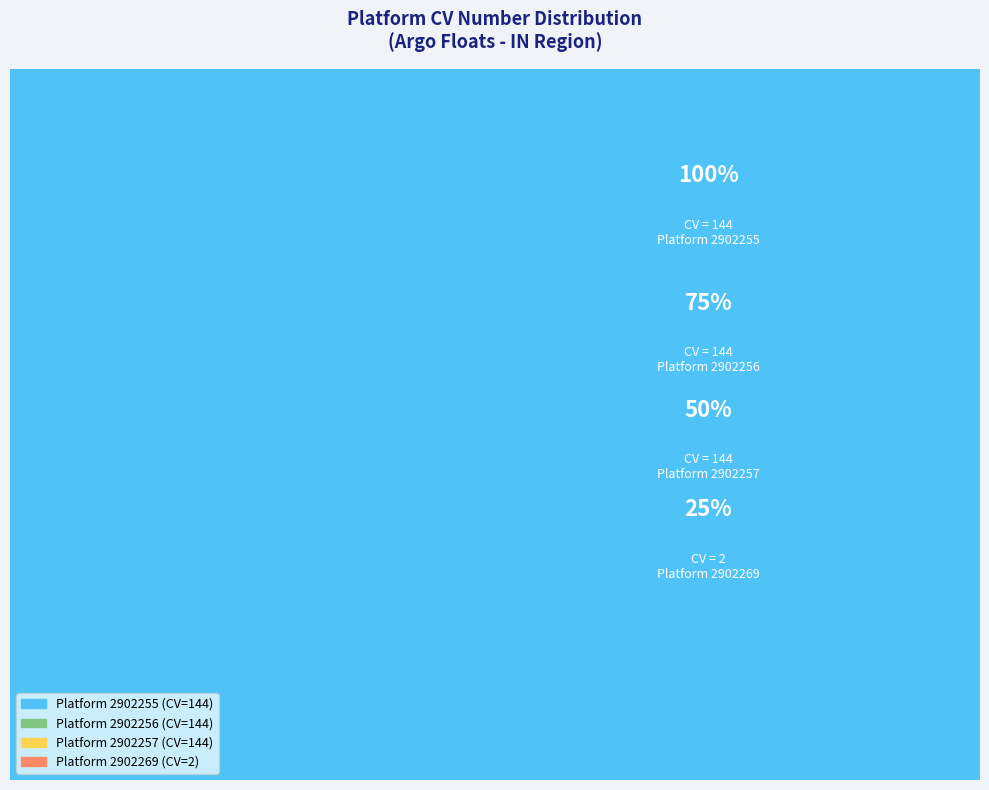

How many segments does this pie chart have?

4